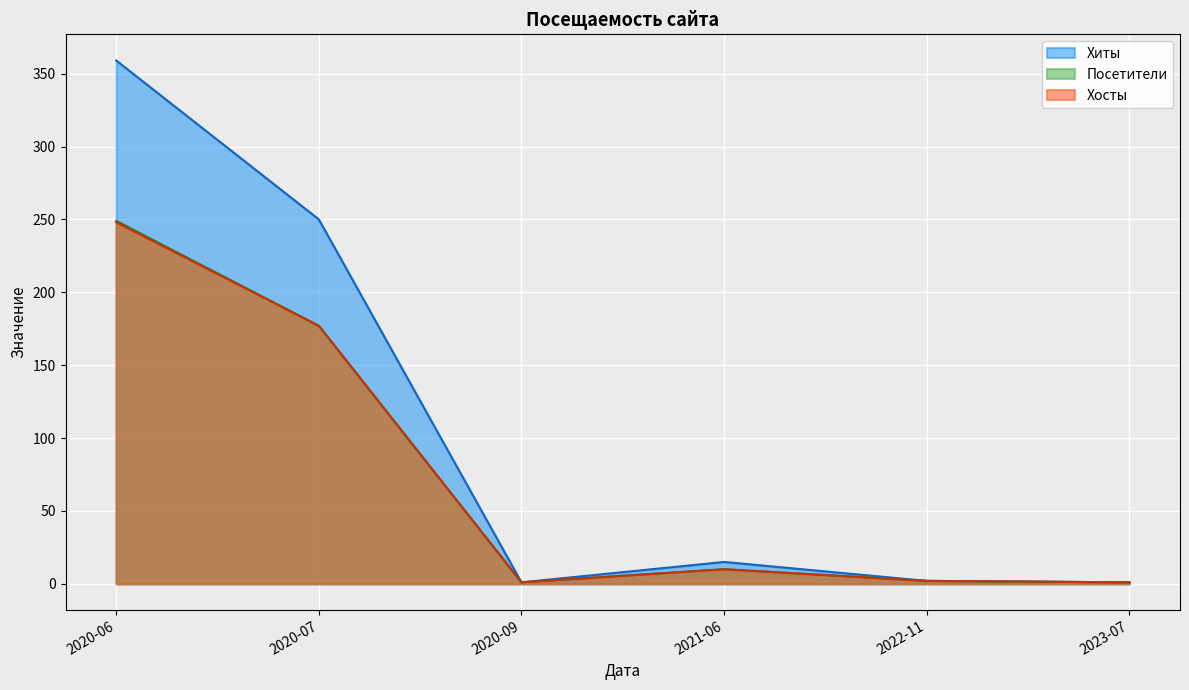

What is the total value across all series at 2020-06?

856